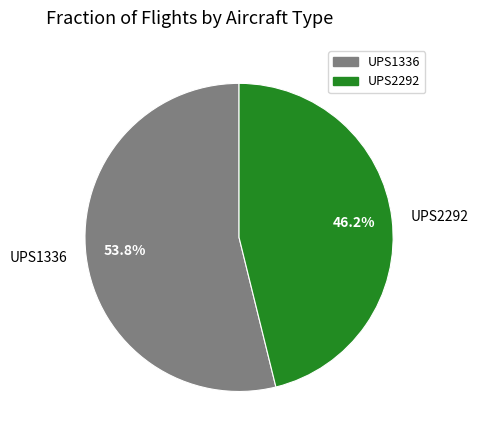

The UPS1336 slice represents 61% of the pie. True or false?

False